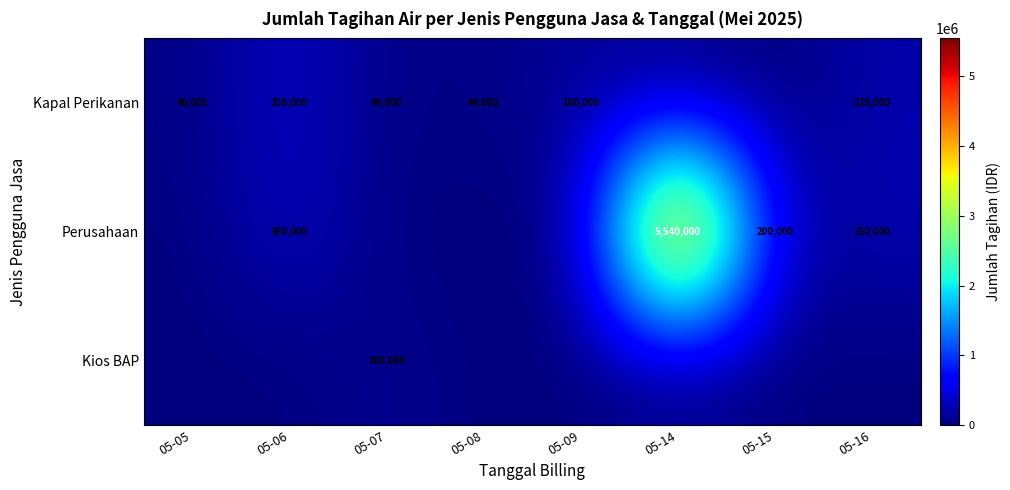

What is the difference between the Perusahaan values at 05-06 and 05-14?

5180000